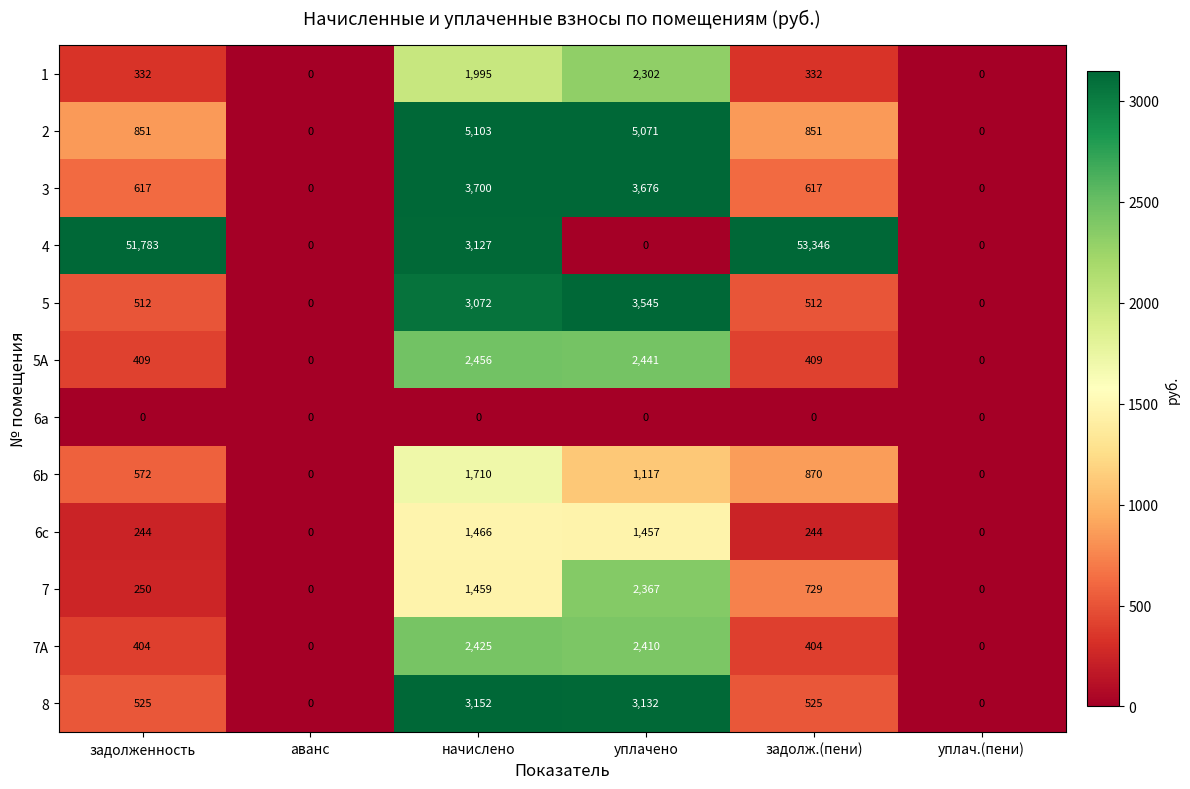

What is the sum of the 8 values at уплач.(пени) and начислено?

3152